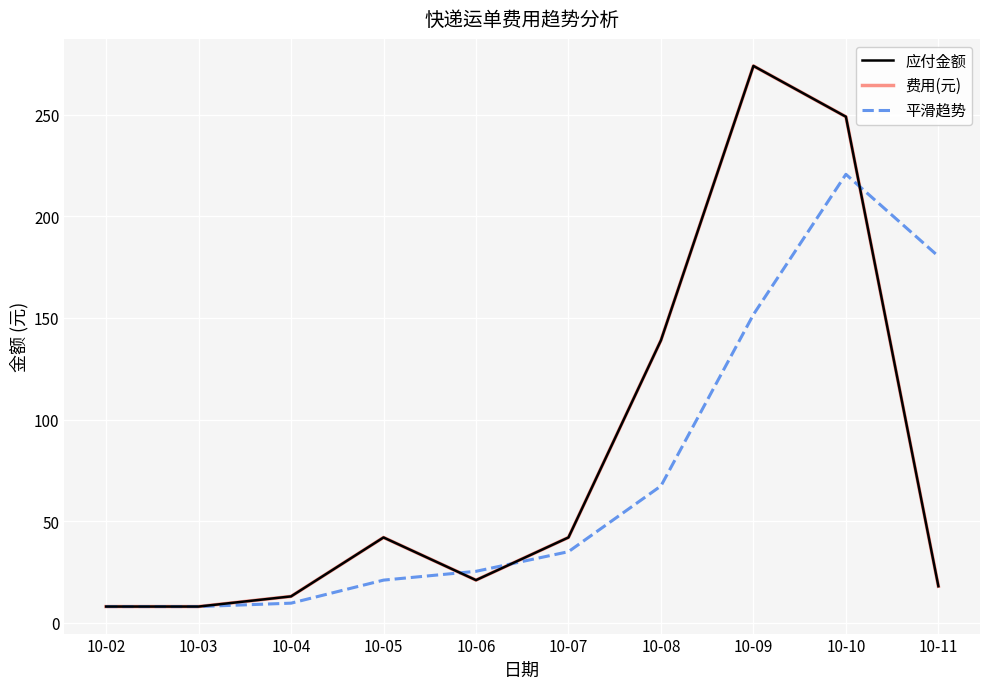

What are all the series names shown in the legend?

应付金额, 费用(元), 平滑趋势